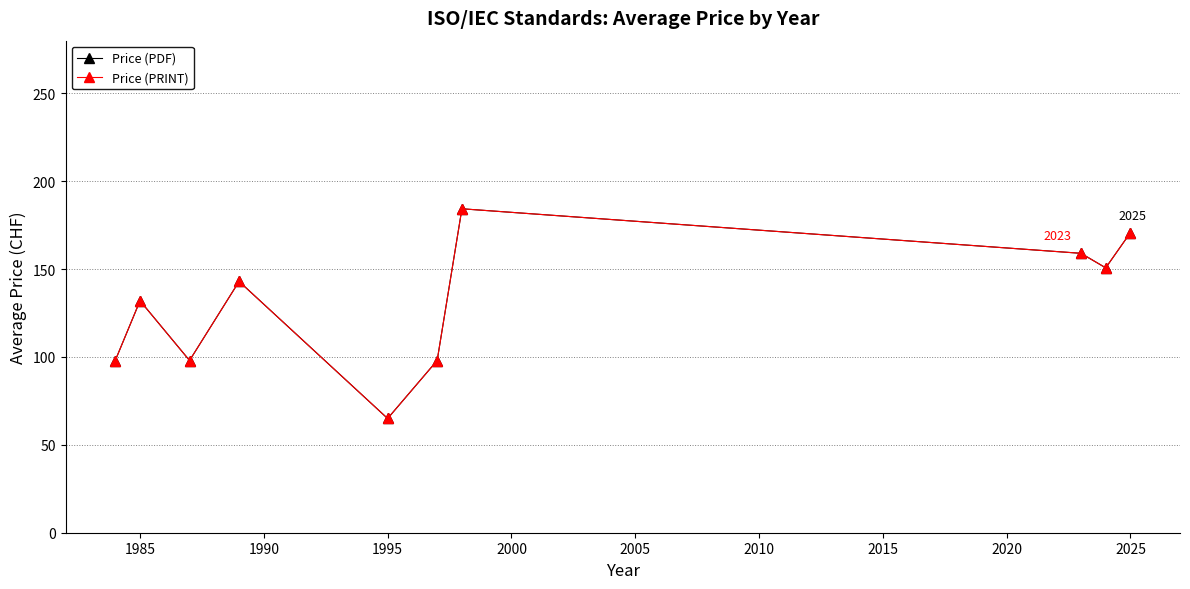

Does the chart have visible grid lines?

Yes